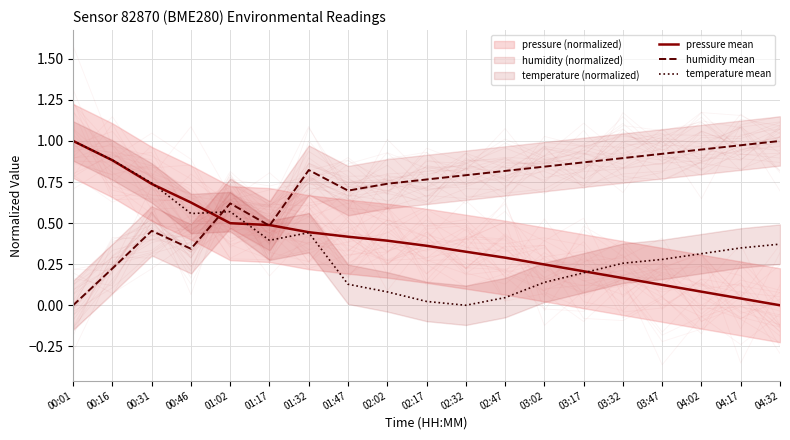

What is the sum of the temperature mean values at 03:02 and 03:47?

0.4